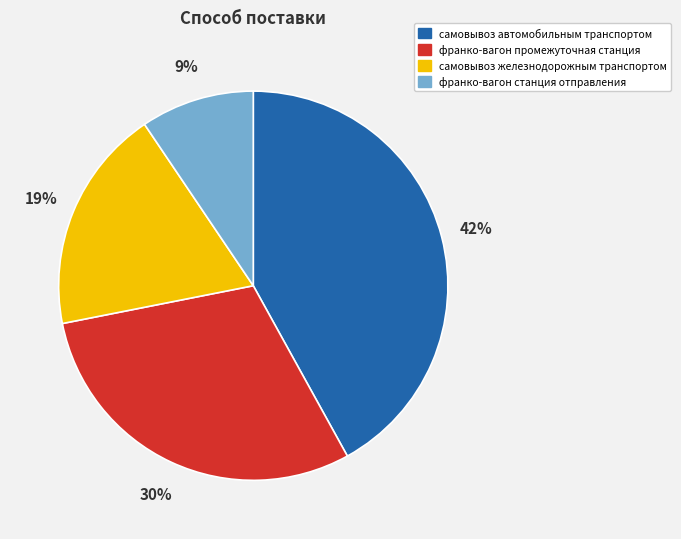

Is the sum of самовывоз железнодорожным транспортом and франко-вагон станция отправления greater than half?

No